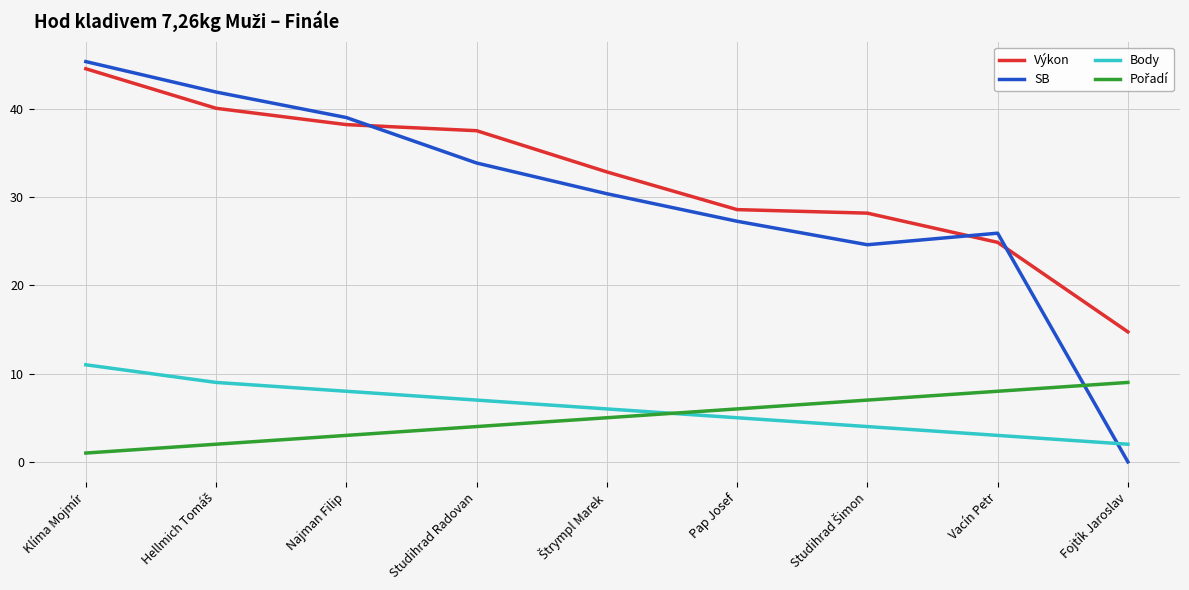

The value of SB at Vacín Petr is 25.9. True or false?

True